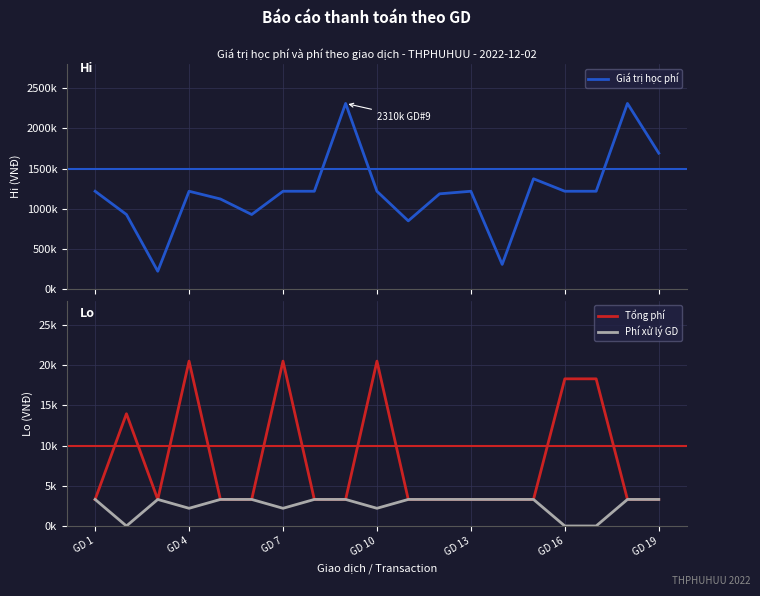

How many values in Phí xử lý GD are above zero?

16